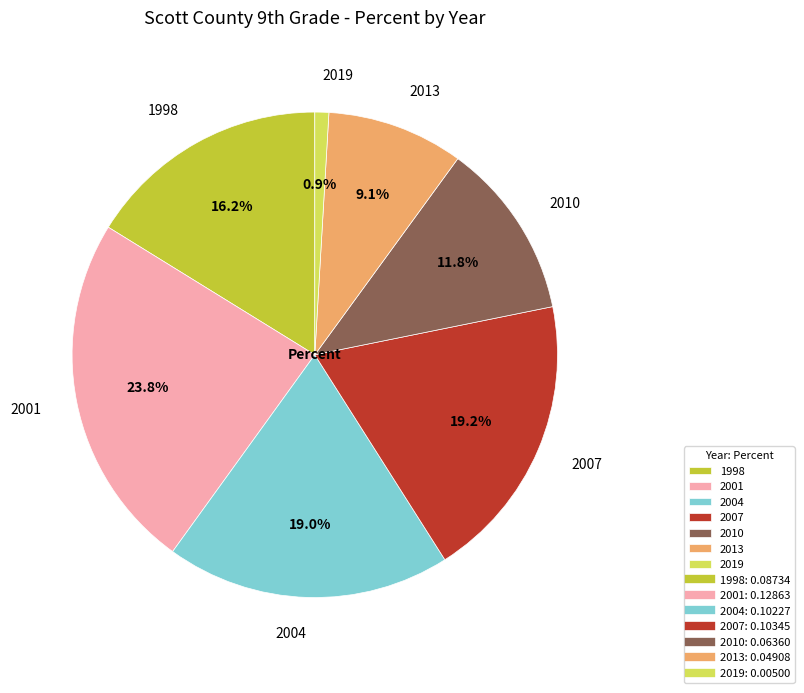

To the nearest percent, what is the average slice percentage?

14%